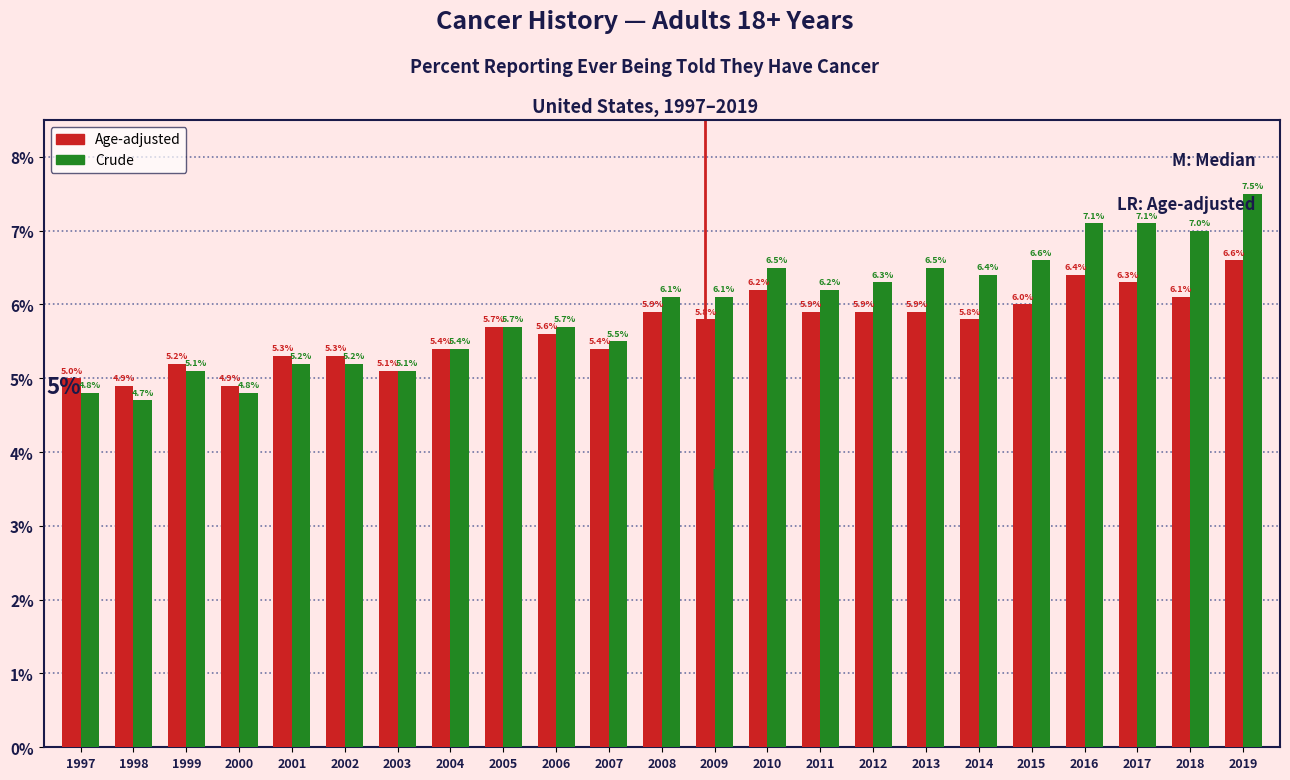

Reading left to right, list all the values displayed in this chart.

Age-adjusted: 1997=5.0	1998=4.9	1999=5.2	2000=4.9	2001=5.3	2002=5.3	2003=5.1	2004=5.4	2005=5.7	2006=5.6	2007=5.4	2008=5.9	2009=5.8	2010=6.2	2011=5.9	2012=5.9	2013=5.9	2014=5.8	2015=6.0	2016=6.4	2017=6.3	2018=6.1	2019=6.6
Crude: 1997=4.8	1998=4.7	1999=5.1	2000=4.8	2001=5.2	2002=5.2	2003=5.1	2004=5.4	2005=5.7	2006=5.7	2007=5.5	2008=6.1	2009=6.1	2010=6.5	2011=6.2	2012=6.3	2013=6.5	2014=6.4	2015=6.6	2016=7.1	2017=7.1	2018=7.0	2019=7.5